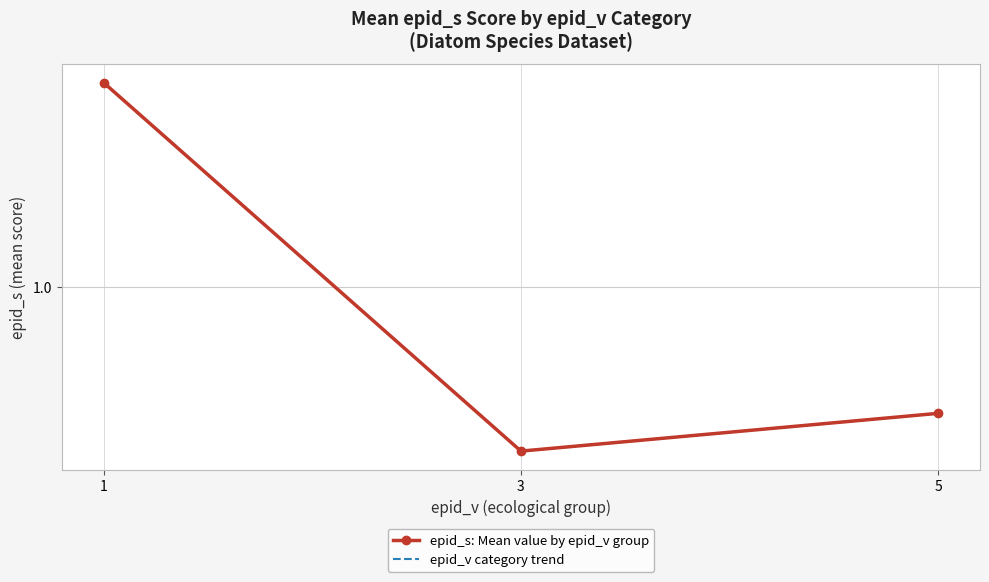

List the series in order of their peak value, highest first.

epid_s: Mean value by epid_v group, epid_v category trend